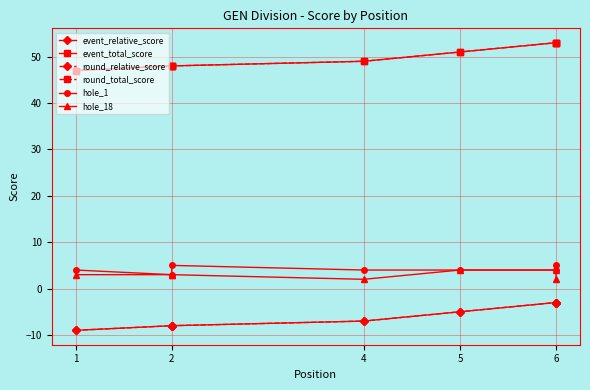

In hole_1, how many points are higher than both neighbors (excluding endpoints)?

1